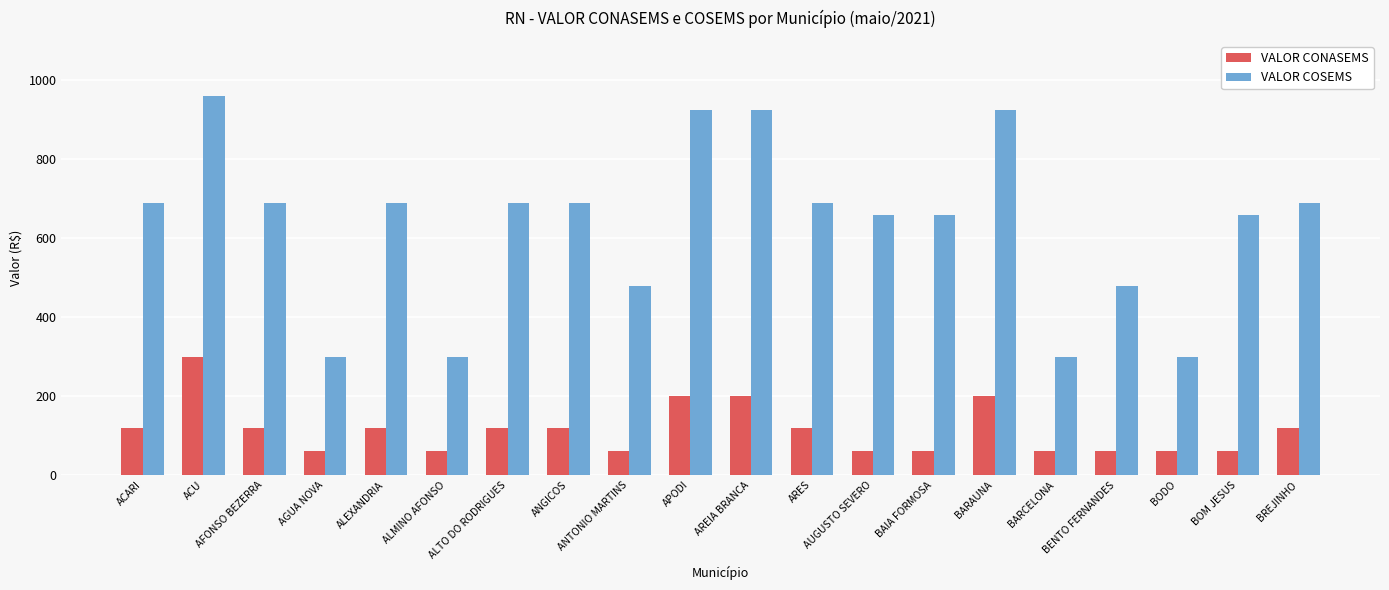

Rank the series by their average value, from highest to lowest.

VALOR COSEMS, VALOR CONASEMS